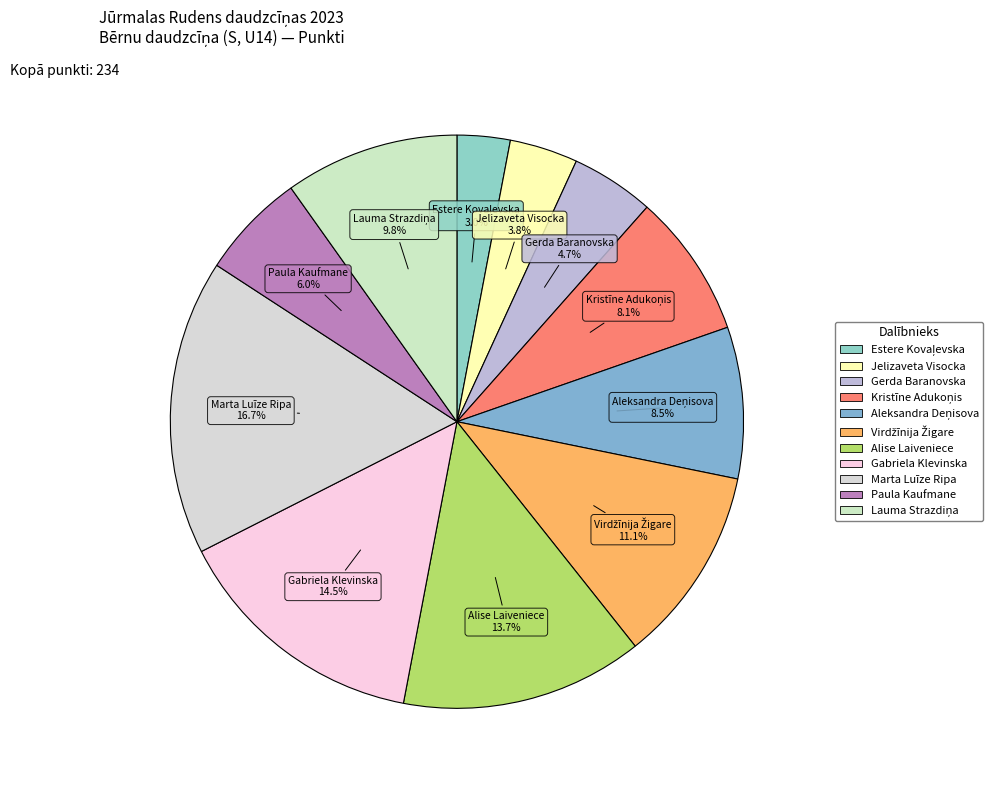

The Jelizaveta Visocka slice represents 4% of the pie. True or false?

True